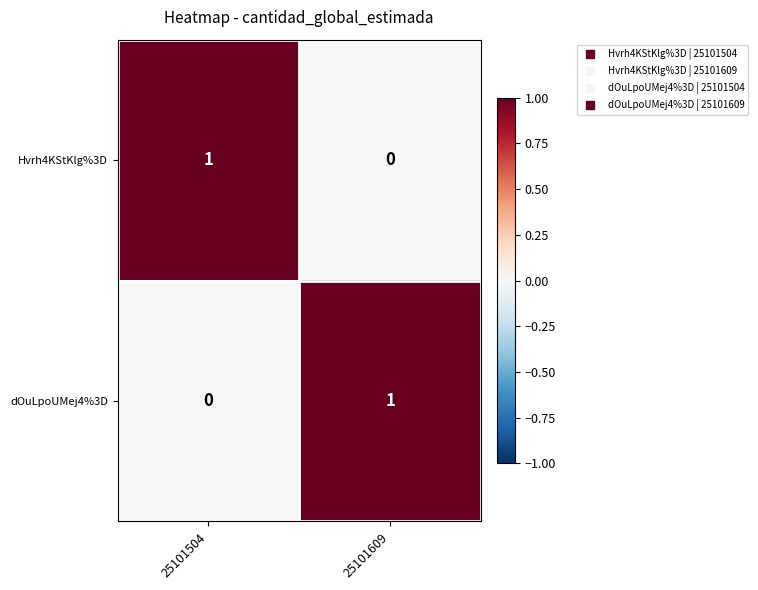

What is the difference between the highest and lowest values at 25101609?

1